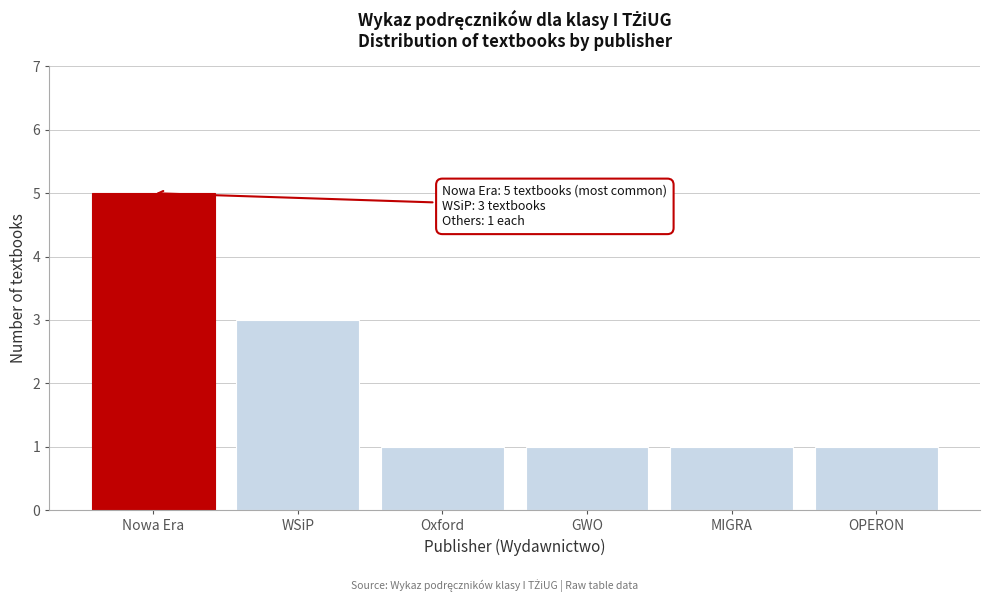

Reading left to right, extract all data points from this chart.

5	3	1	1	1	1